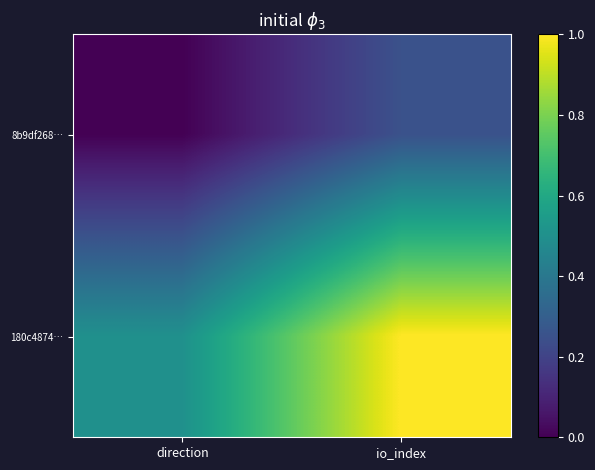

What is the greatest value displayed?

1.0